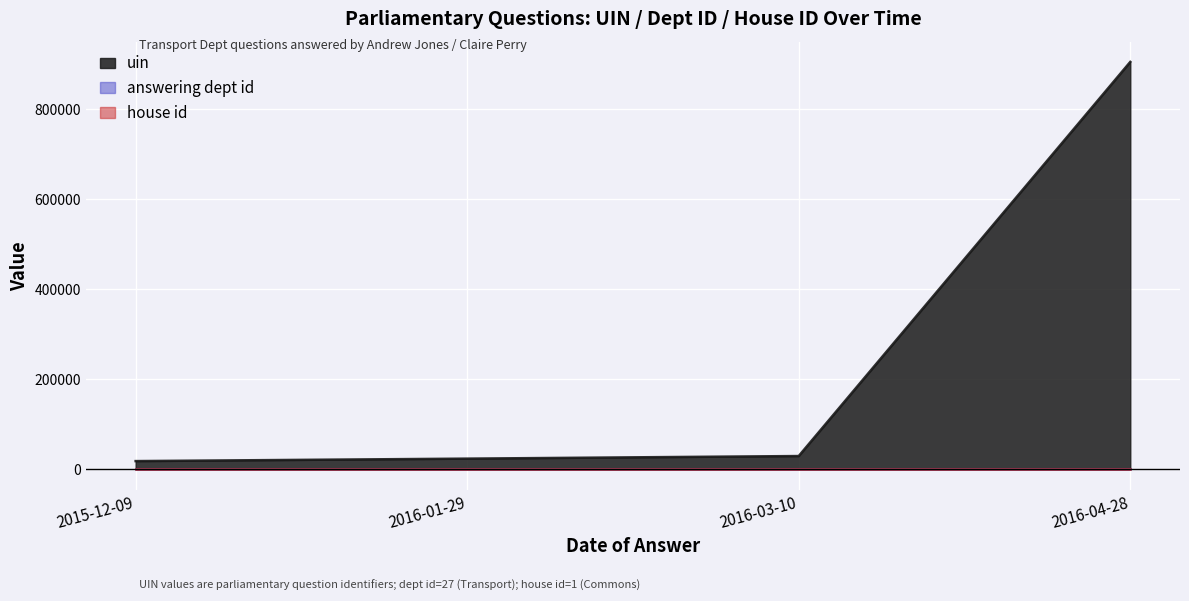

Reading left to right, list all the values displayed in this chart.

uin: 2015-12-09=18288	2016-01-29=23761	2016-03-10=29513	2016-04-28=904747
answering dept id: 2015-12-09=27	2016-01-29=27	2016-03-10=27	2016-04-28=27
house id: 2015-12-09=1	2016-01-29=1	2016-03-10=1	2016-04-28=1